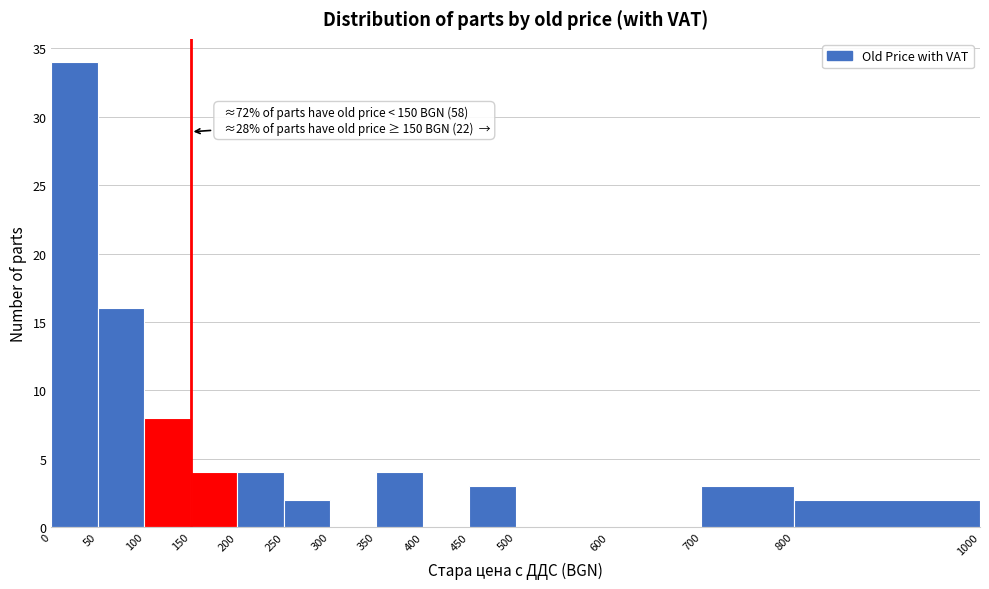

Over which range of the x-axis is the bar tallest?

0 to 50